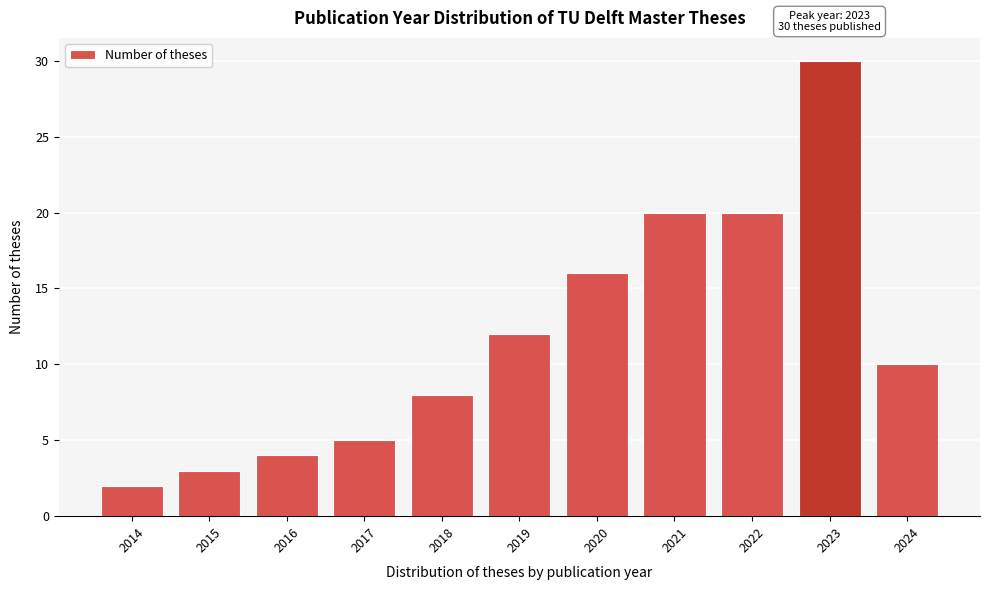

Reading right to left, list all the values displayed in this chart.

2024=10	2023=30	2022=20	2021=20	2020=16	2019=12	2018=8	2017=5	2016=4	2015=3	2014=2